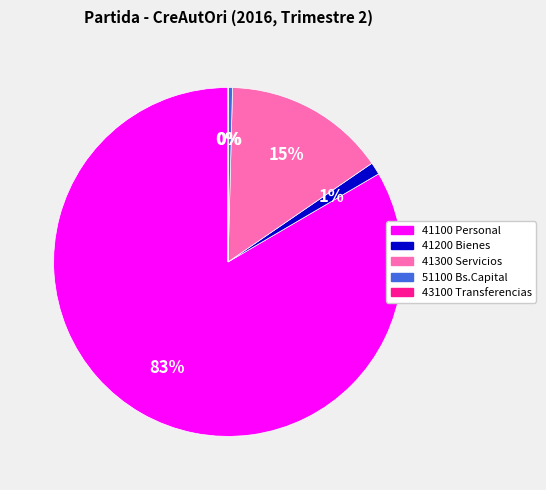

Is there any slice that represents more than half of the pie?

Yes